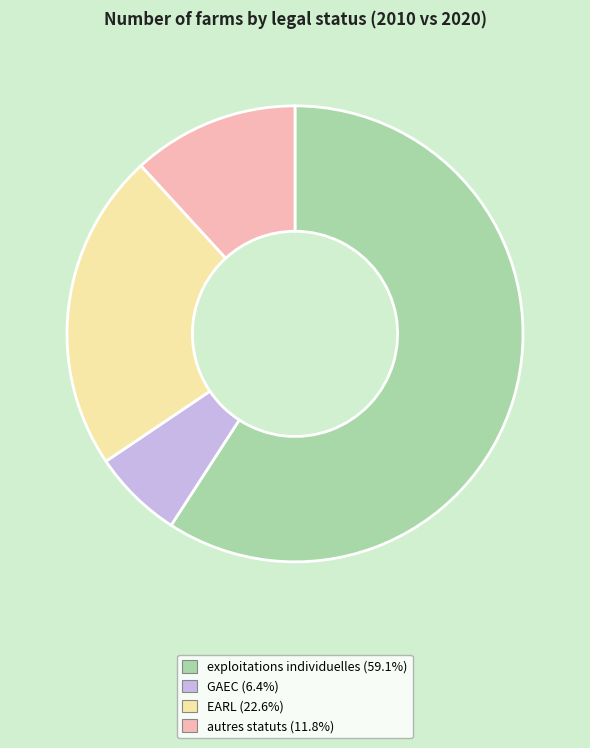

How many segments does this pie chart have?

4